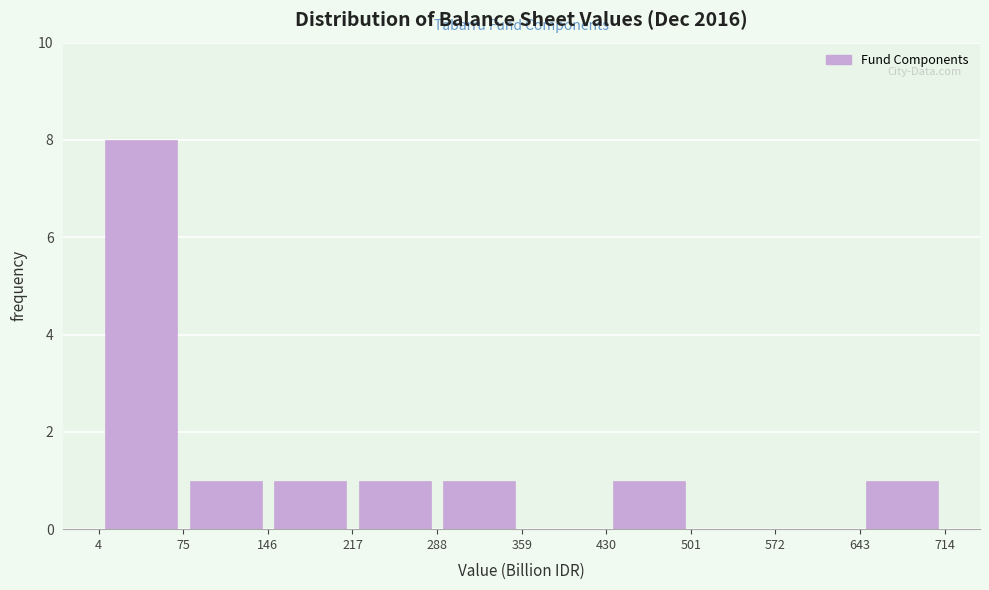

Reading left to right, transcribe this chart: for each bar, give the range it covers on the x-axis and its height. The values are not printed on the chart, so give them approximately, as read against the axis.

4 to 75: 8
75 to 146: 1
146 to 217: 1
217 to 288: 1
288 to 359: 1
359 to 430: 0
430 to 501: 1
501 to 572: 0
572 to 643: 0
643 to 714: 1